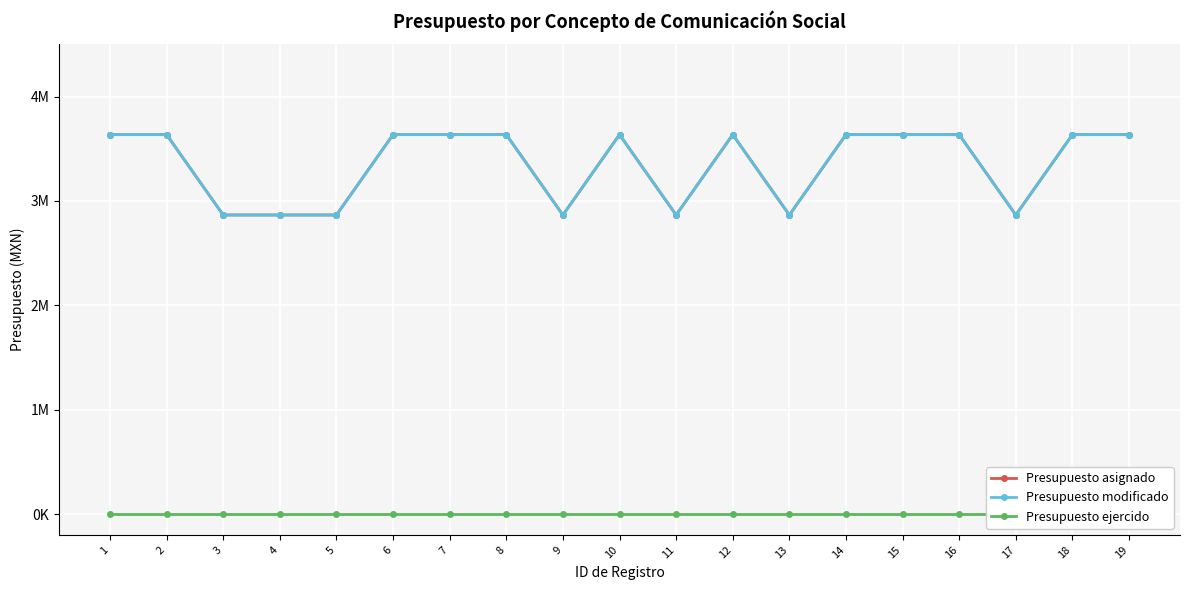

Rank the series by their maximum value, from lowest to highest.

Presupuesto ejercido, Presupuesto asignado, Presupuesto modificado